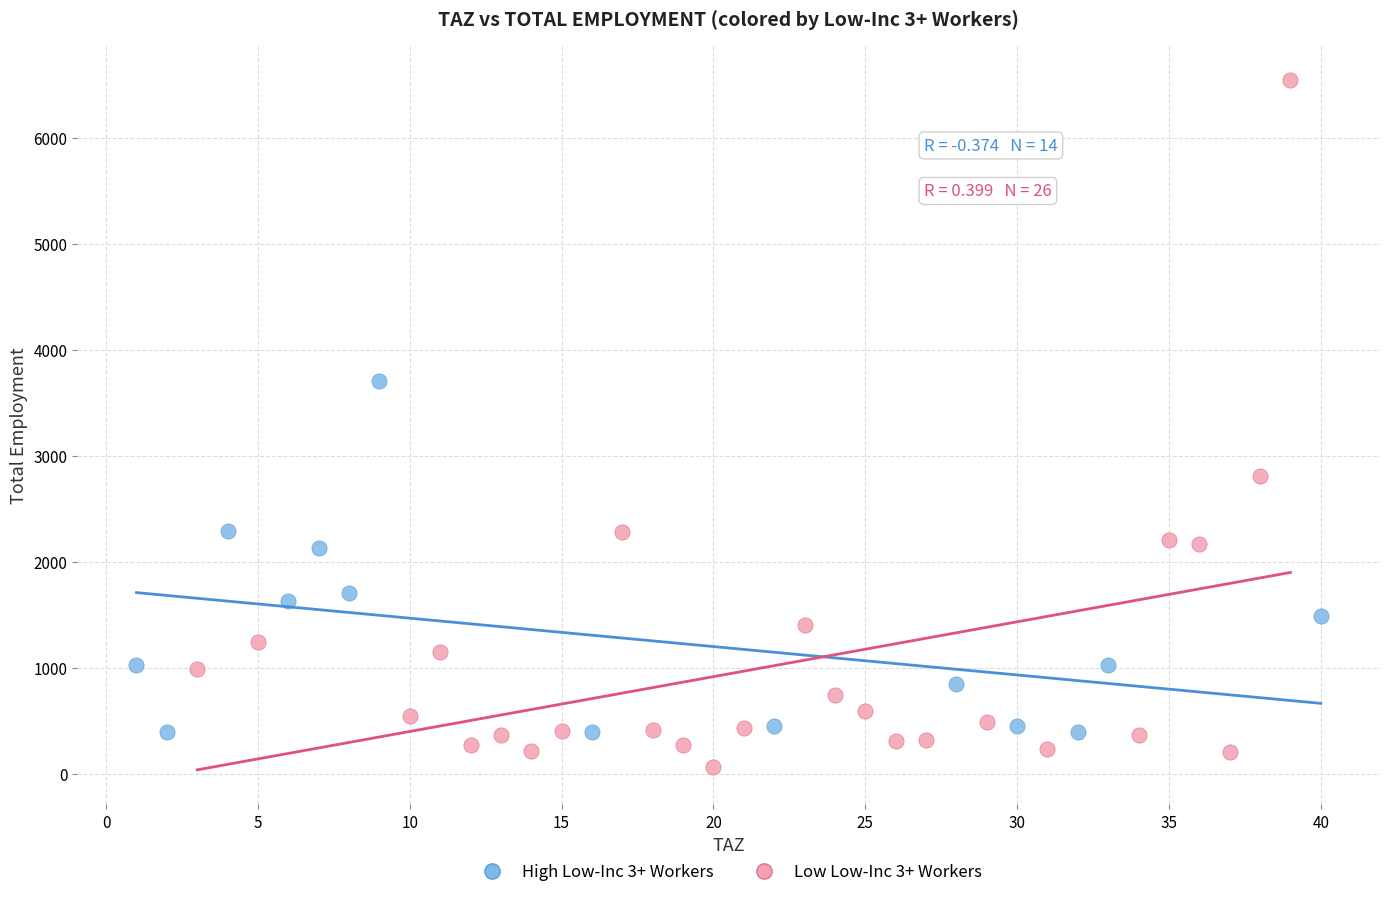

Which series has the largest Y range (max minus min)?

Low Low-Inc 3+ Workers